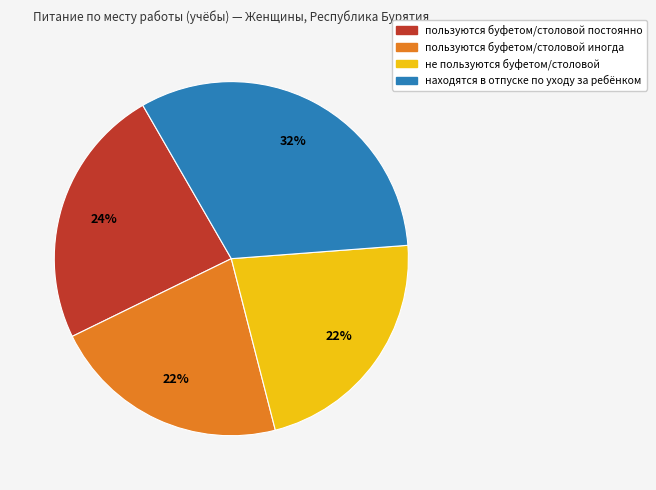

Does any single category account for the majority?

No